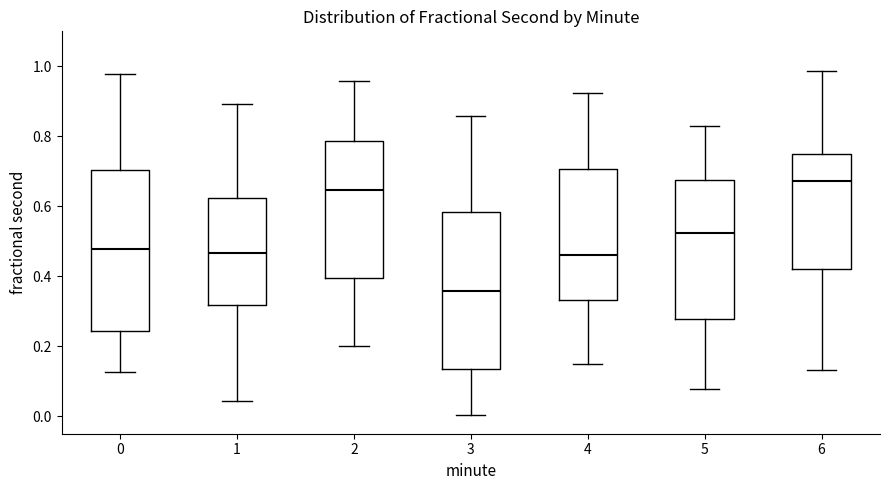

Reading left to right, transcribe this box plot: for each box, give where its median line is, the range the box spans, and where its two whiskers end, as read against the y-axis. The values are not printed on the chart, so give them approximately, as read against the axis.

0: median 0.48, box 0.24 to 0.70, whiskers 0.12 to 0.98
1: median 0.46, box 0.32 to 0.62, whiskers 0.04 to 0.90
2: median 0.64, box 0.40 to 0.78, whiskers 0.20 to 0.96
3: median 0.36, box 0.14 to 0.58, whiskers 0.00 to 0.86
4: median 0.46, box 0.34 to 0.70, whiskers 0.14 to 0.92
5: median 0.52, box 0.28 to 0.68, whiskers 0.08 to 0.84
6: median 0.68, box 0.42 to 0.74, whiskers 0.14 to 0.98